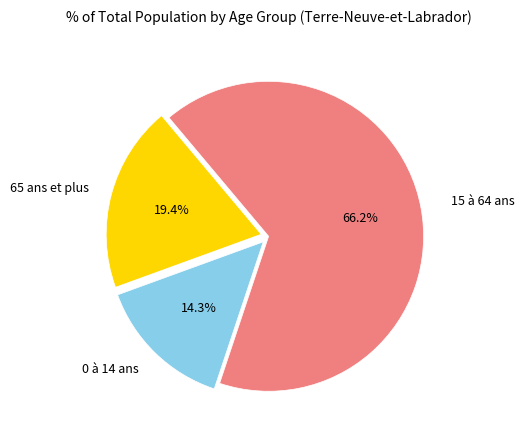

Is there a majority slice in this chart?

Yes